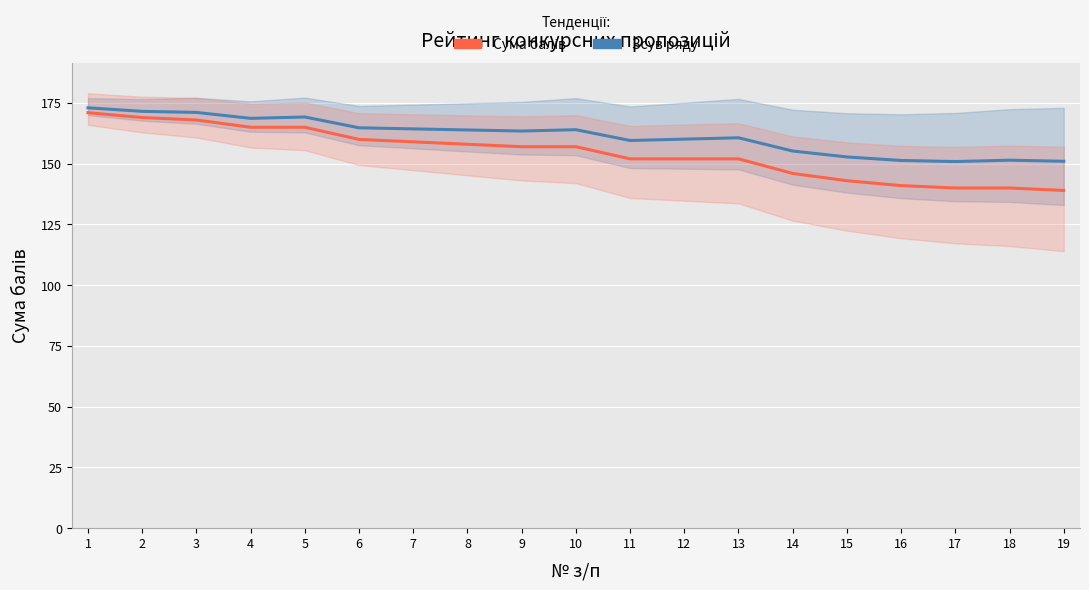

Which series has the largest total across all categories?

Реєстраційний номер (shifted)